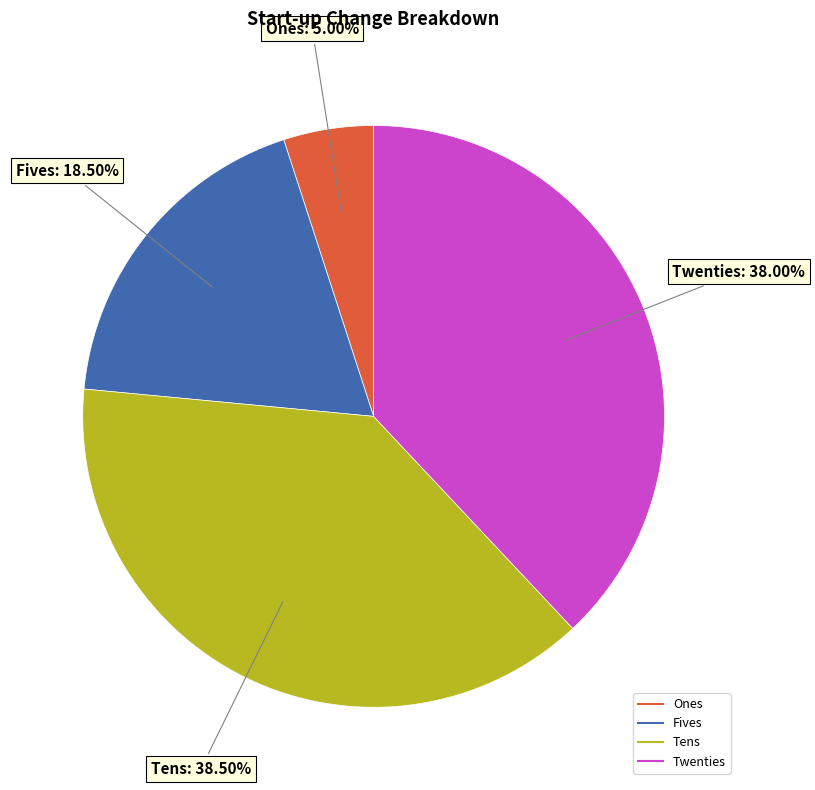

Between Tens and Fives, which is larger?

Tens